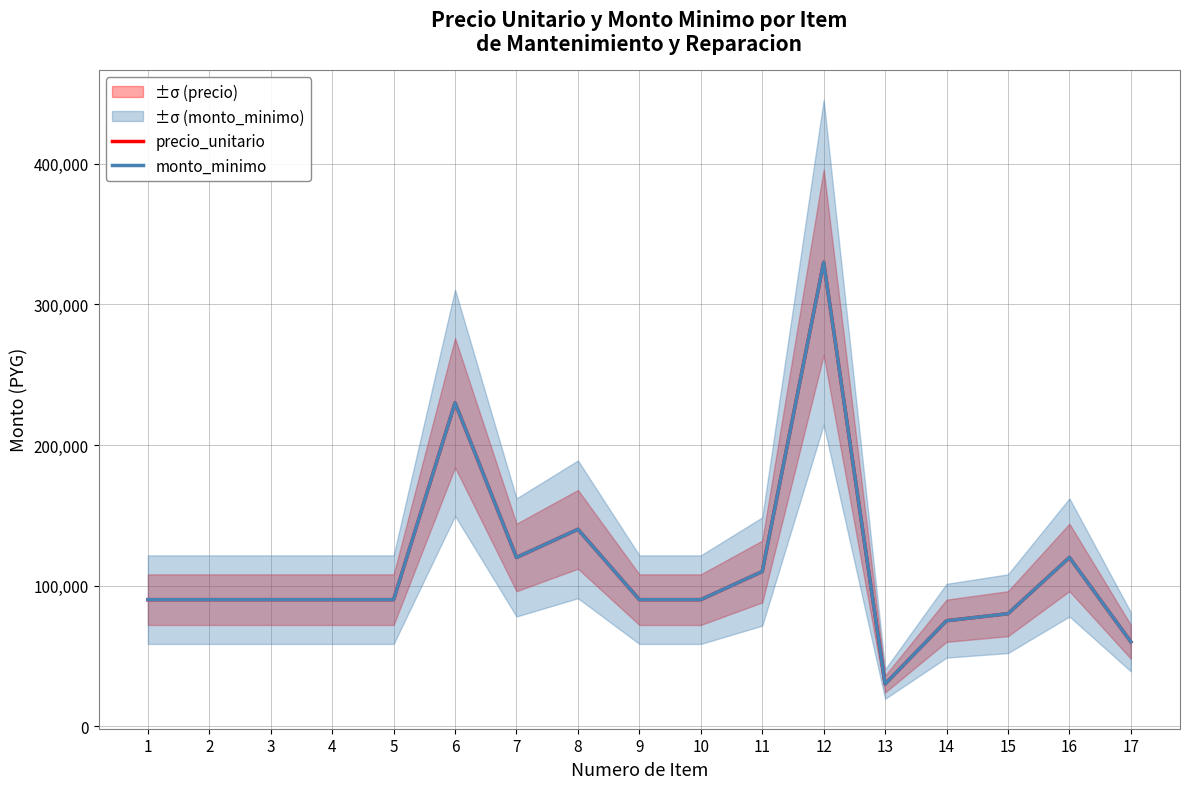

Where does the monto_minimo series first go above 90000?

6